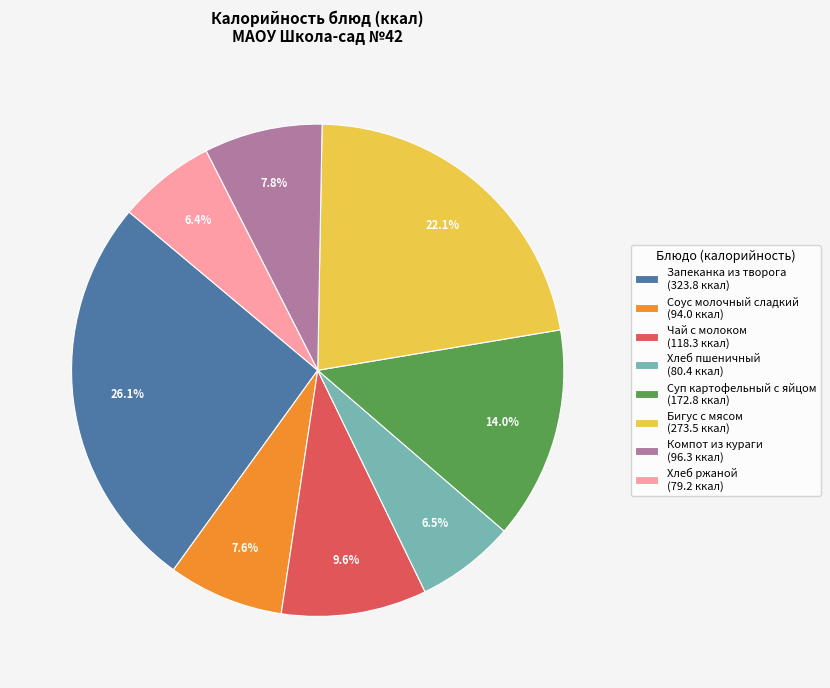

Which category has the biggest portion of the pie?

Запеканка из творога